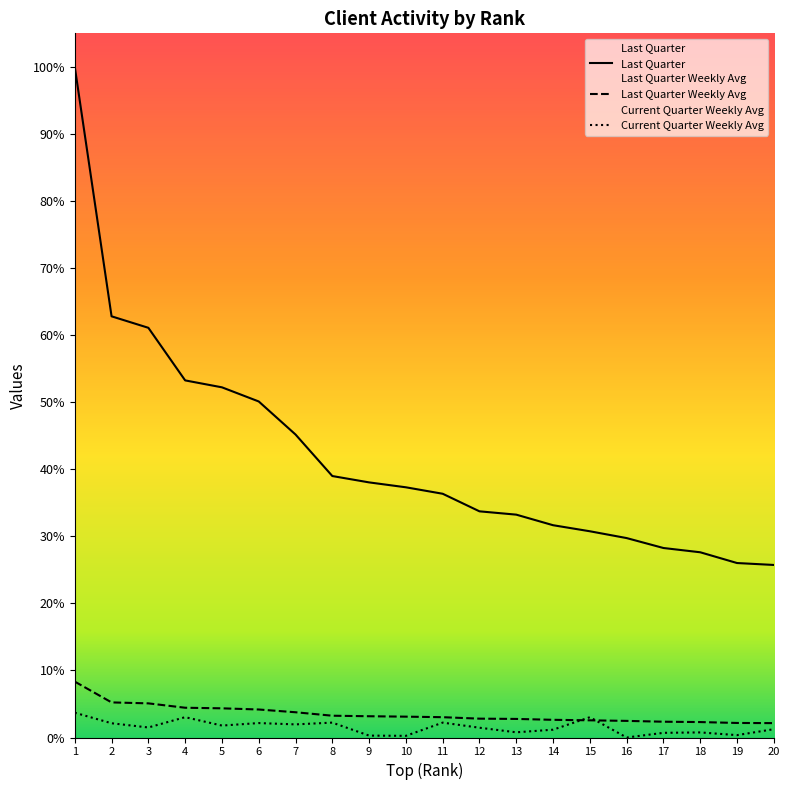

Reading left to right, list all the values displayed in this chart.

Last Quarter: 1=97137.0	2=61005.0	3=59342.0	4=51724.0	5=50721.0	6=48673.0	7=43886.0	8=37871.0	9=36951.0	10=36240.0	11=35305.0	12=32759.0	13=32279.0	14=30749.0	15=29872.0	16=28885.0	17=27448.0	18=26829.0	19=25271.0	20=24992.0
Last Quarter Weekly Avg: 1=8095.0	2=5083.8	3=4945.2	4=4310.3	5=4226.8	6=4056.1	7=3657.2	8=3155.9	9=3079.2	10=3020.0	11=2942.1	12=2729.9	13=2689.9	14=2562.4	15=2489.3	16=2407.1	17=2287.3	18=2235.8	19=2105.9	20=2082.7
Current Quarter Weekly Avg: 1=3589.5	2=2063.0	3=1451.5	4=2944.5	5=1729.0	6=2091.0	7=1899.5	8=2156.5	9=273.5	10=240.0	11=2155.5	12=1415.5	13=752.0	14=1133.0	15=2939.0	16=0.0	17=675.0	18=738.0	19=342.0	20=1204.0